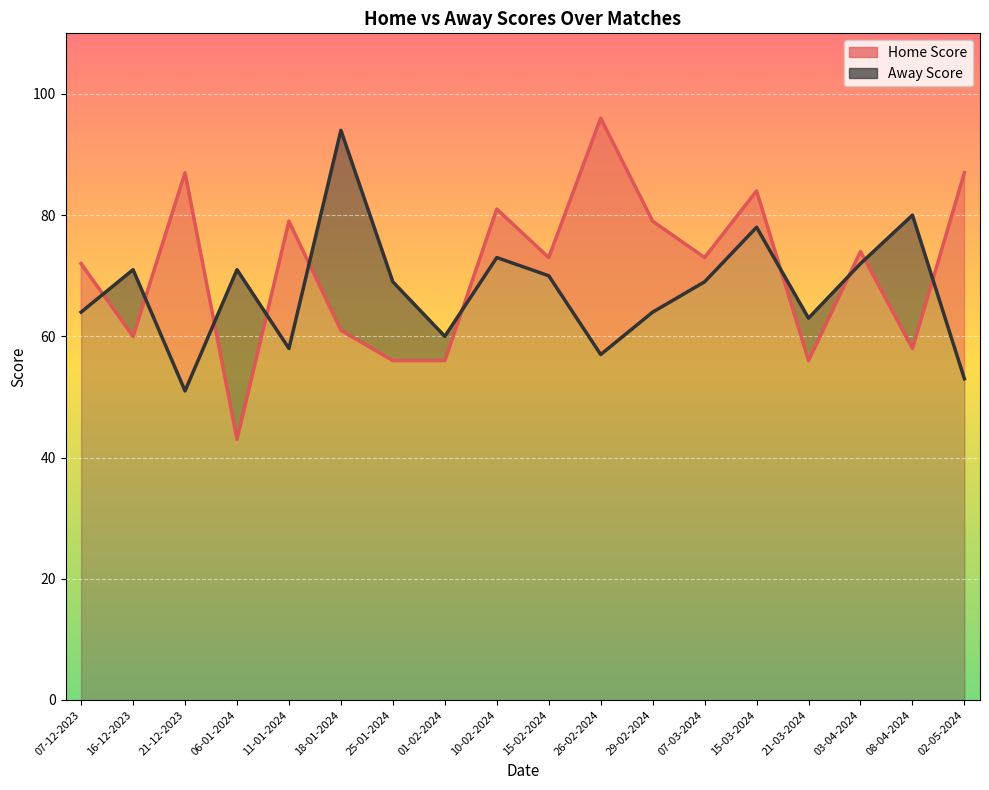

Which series has the largest range (max minus min)?

Home Score